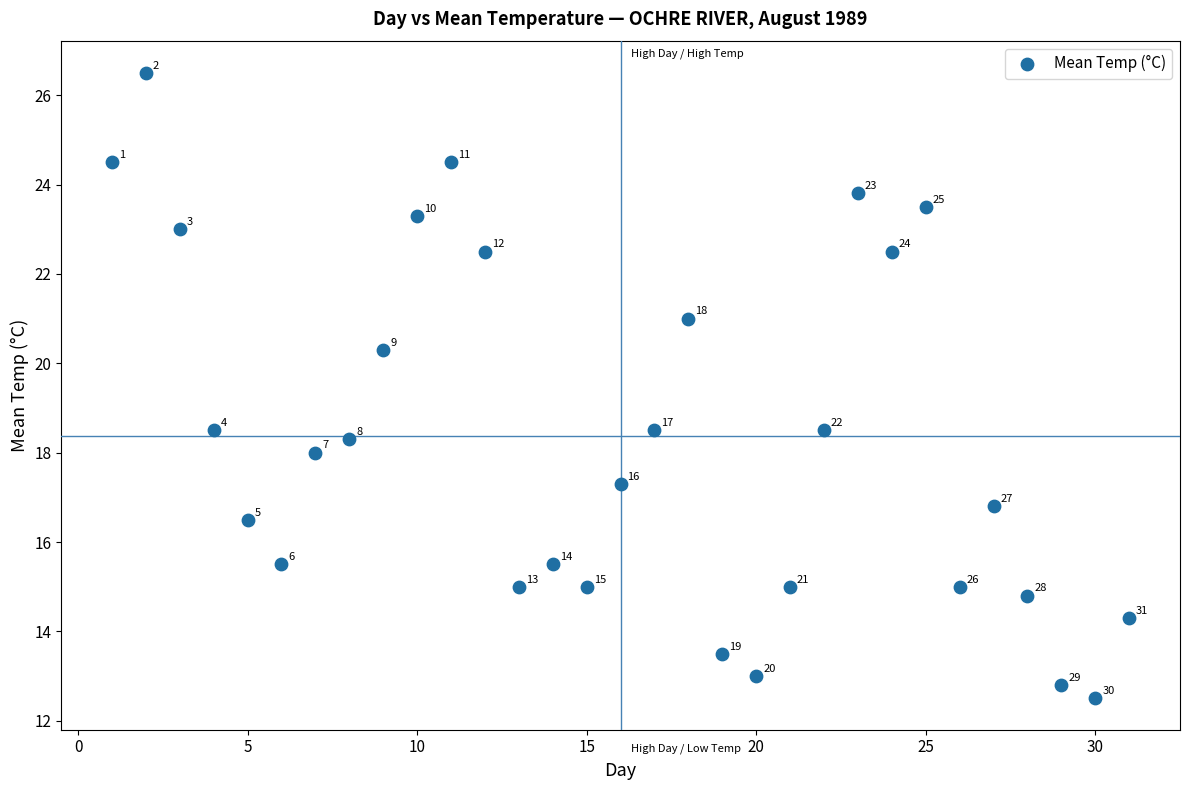

What Y value in the scatter plot is closest to 19?

18.5